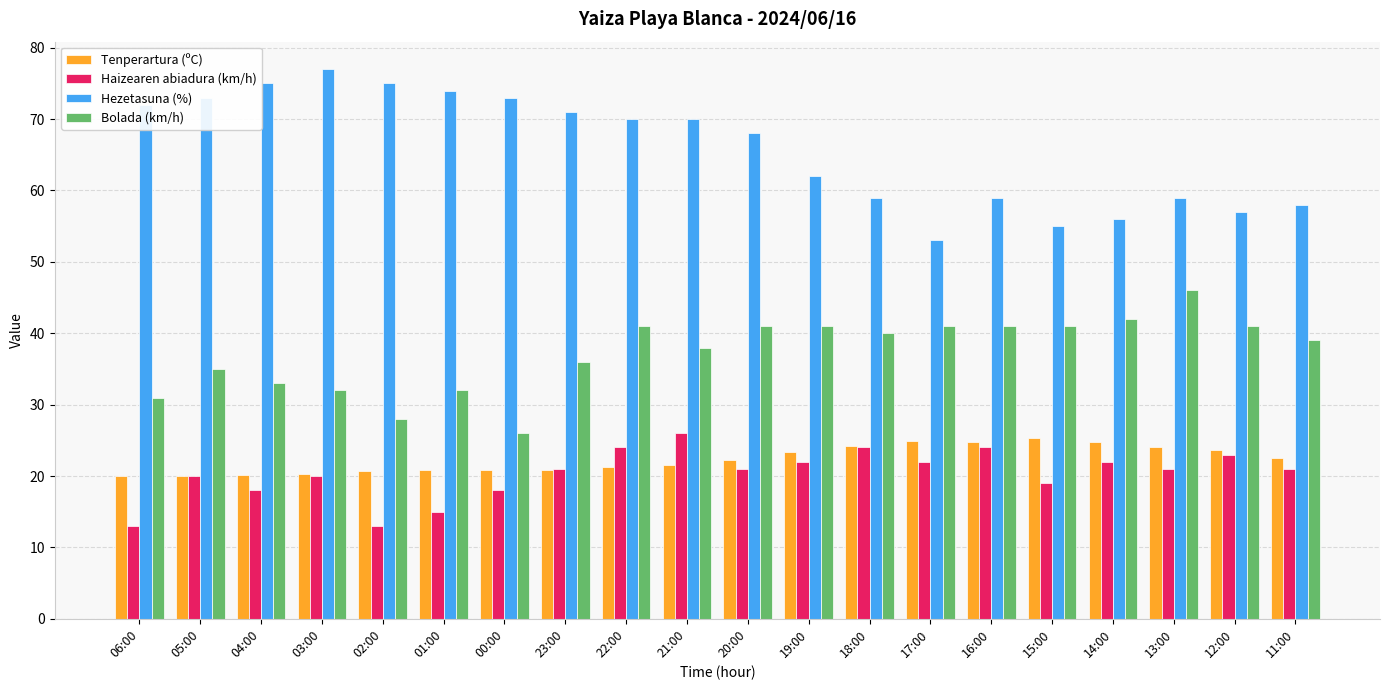

What is the minimum value shown in the chart?

13.0